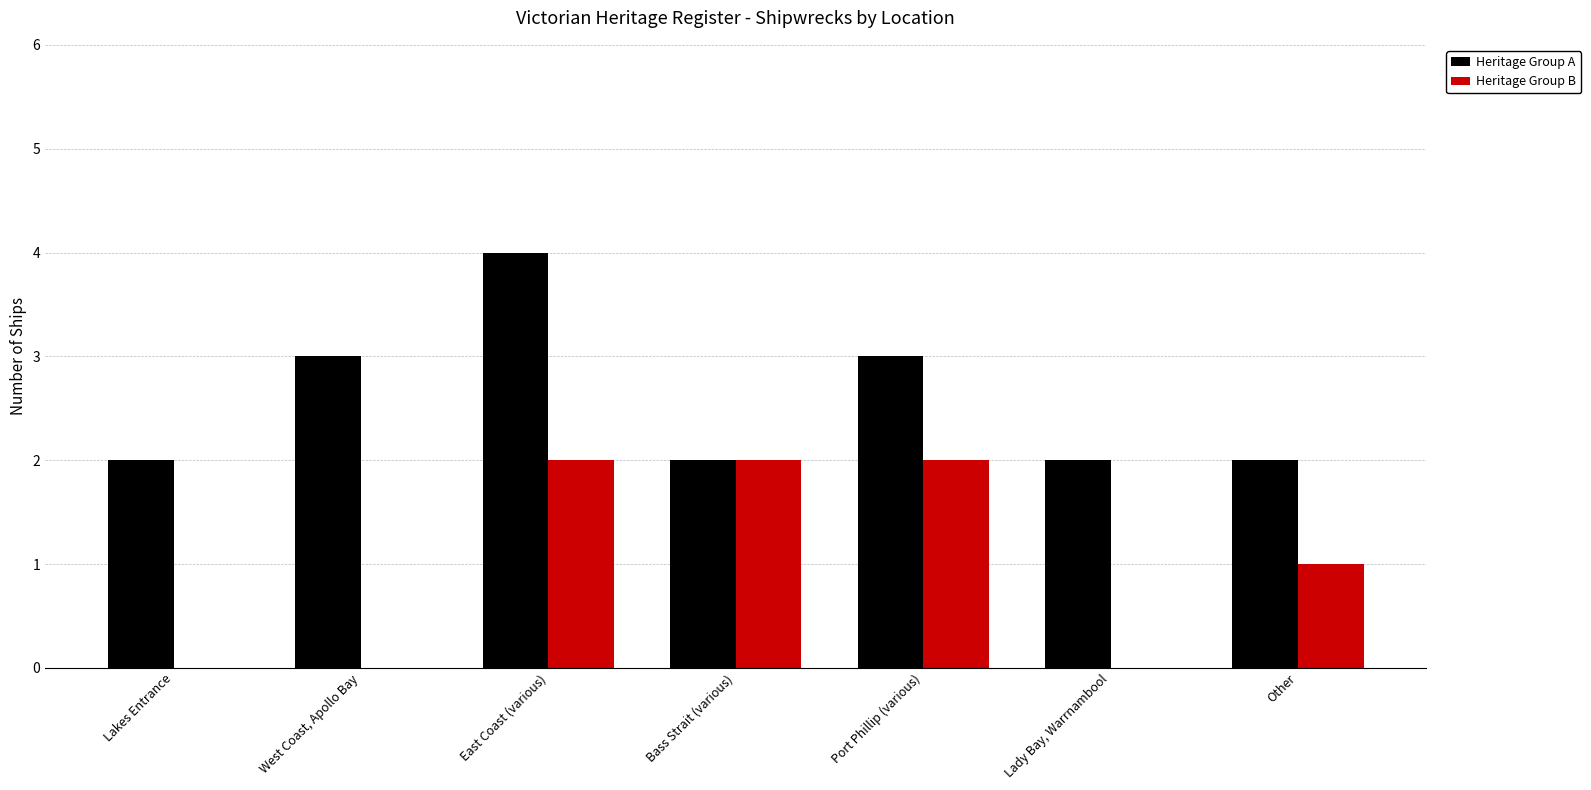

Which series changed the most between Bass Strait (various) and Lady Bay, Warrnambool?

Heritage Group B